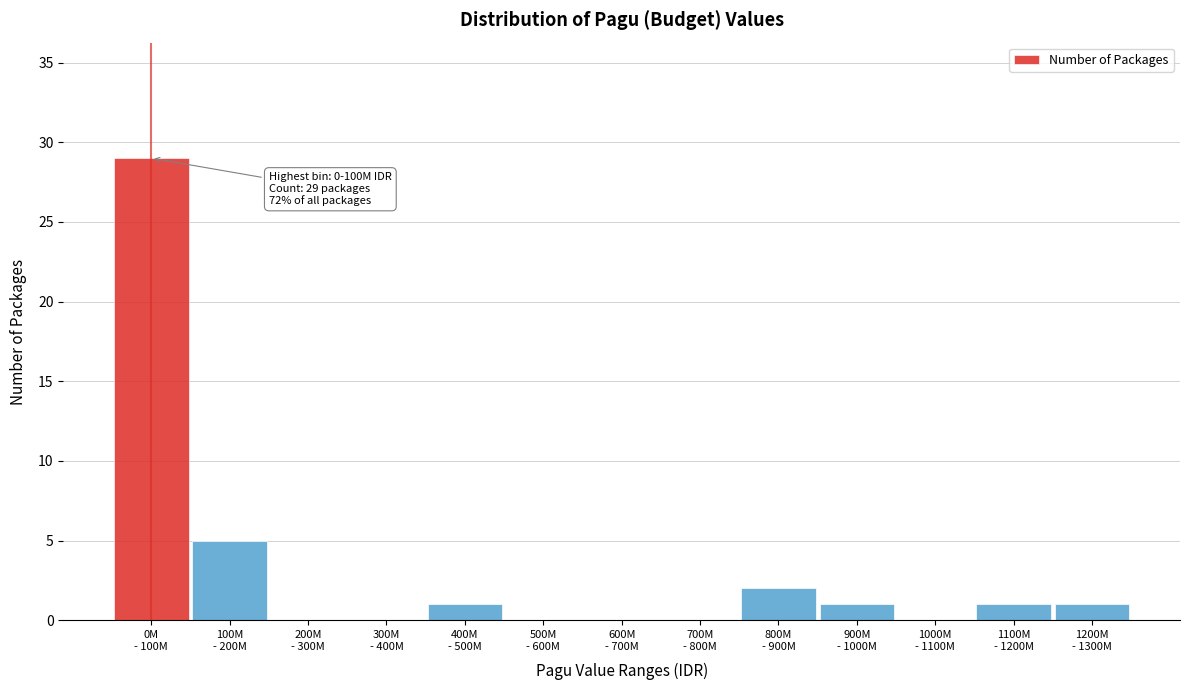

What is the maximum value shown in the chart?

29